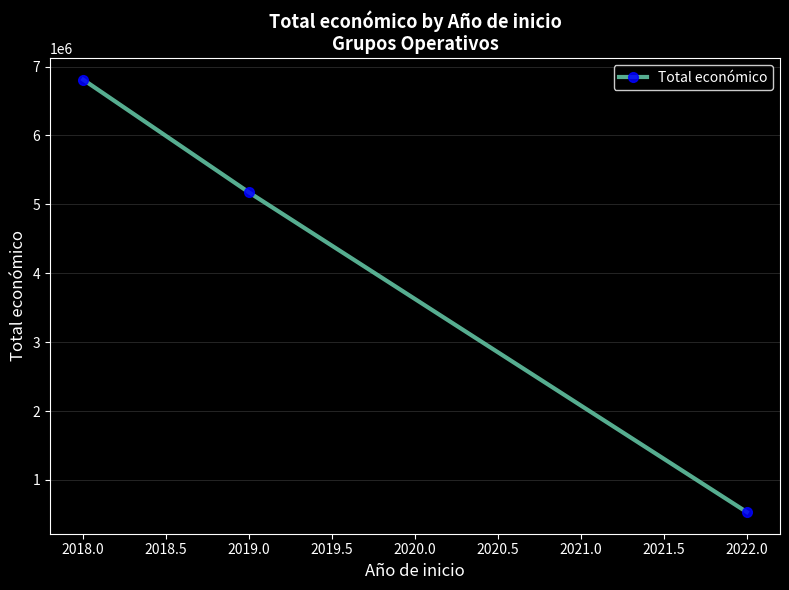

Where does the data first go above 5172582?

2018.0